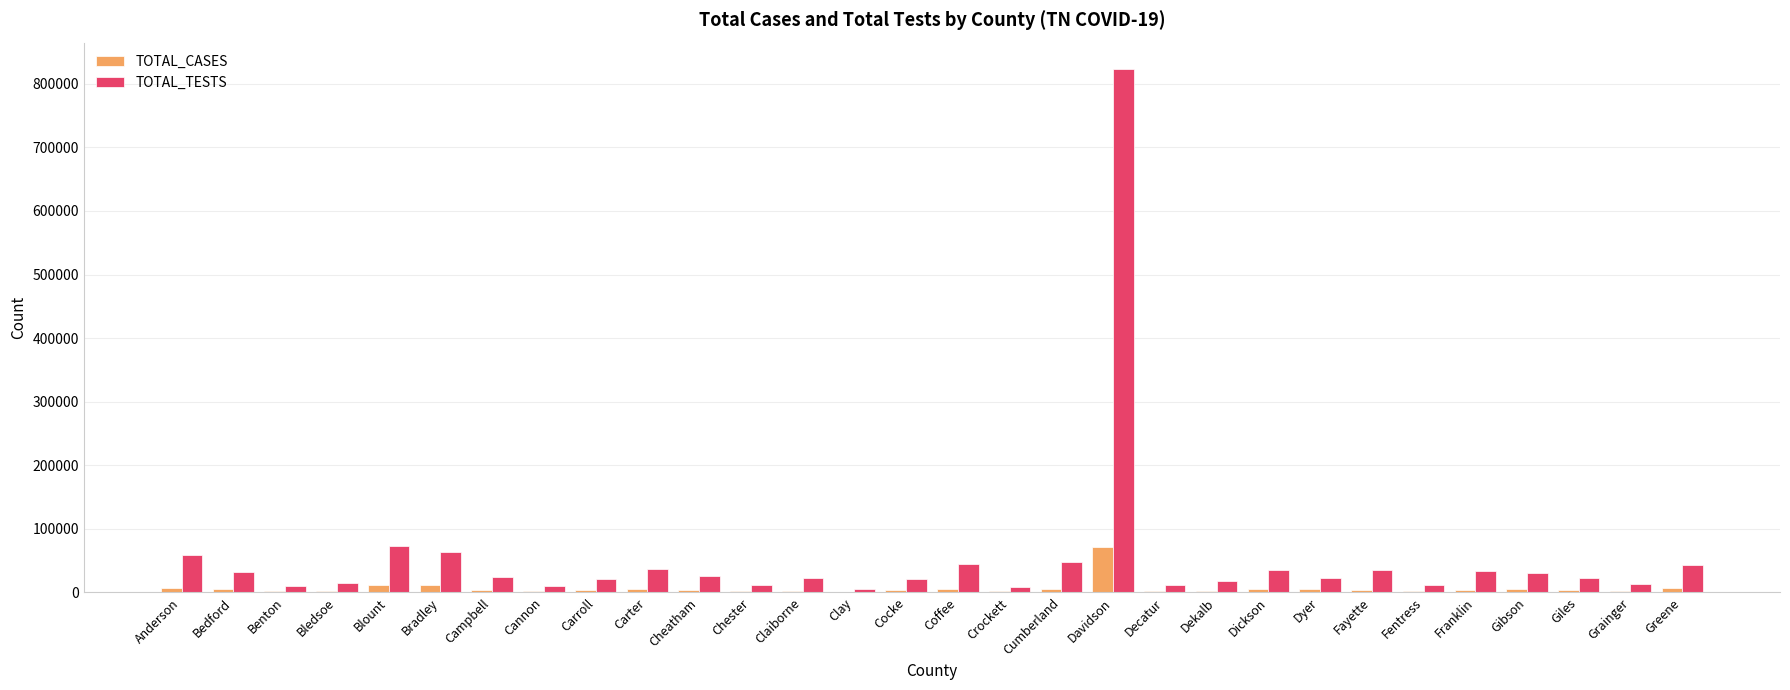

The TOTAL_CASES series shows 39292 at Davidson. True or false?

False